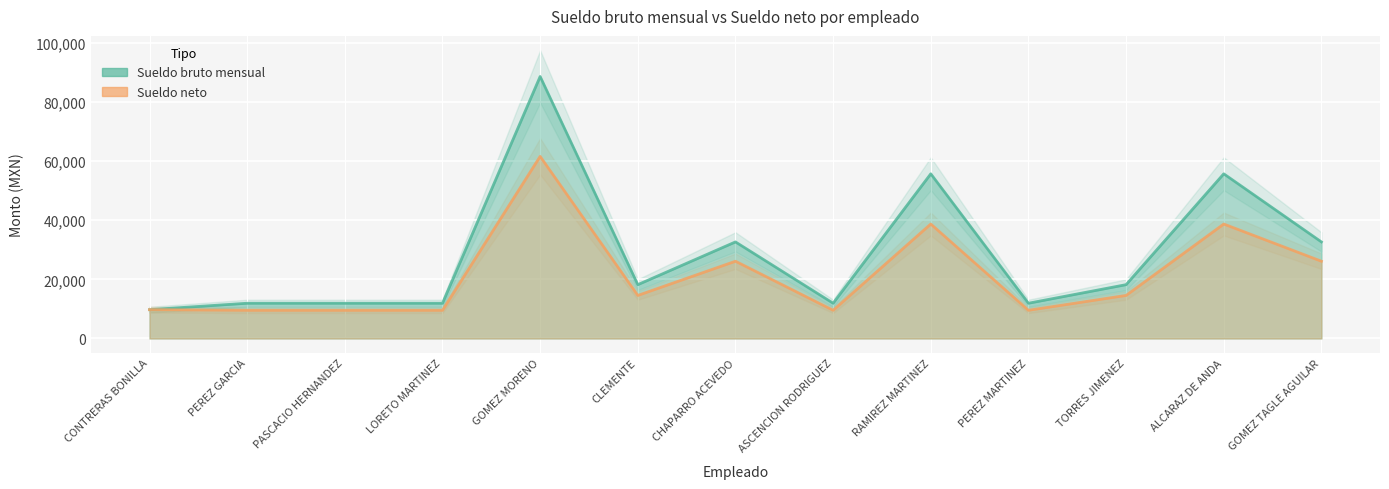

How many series are shown in this chart?

2